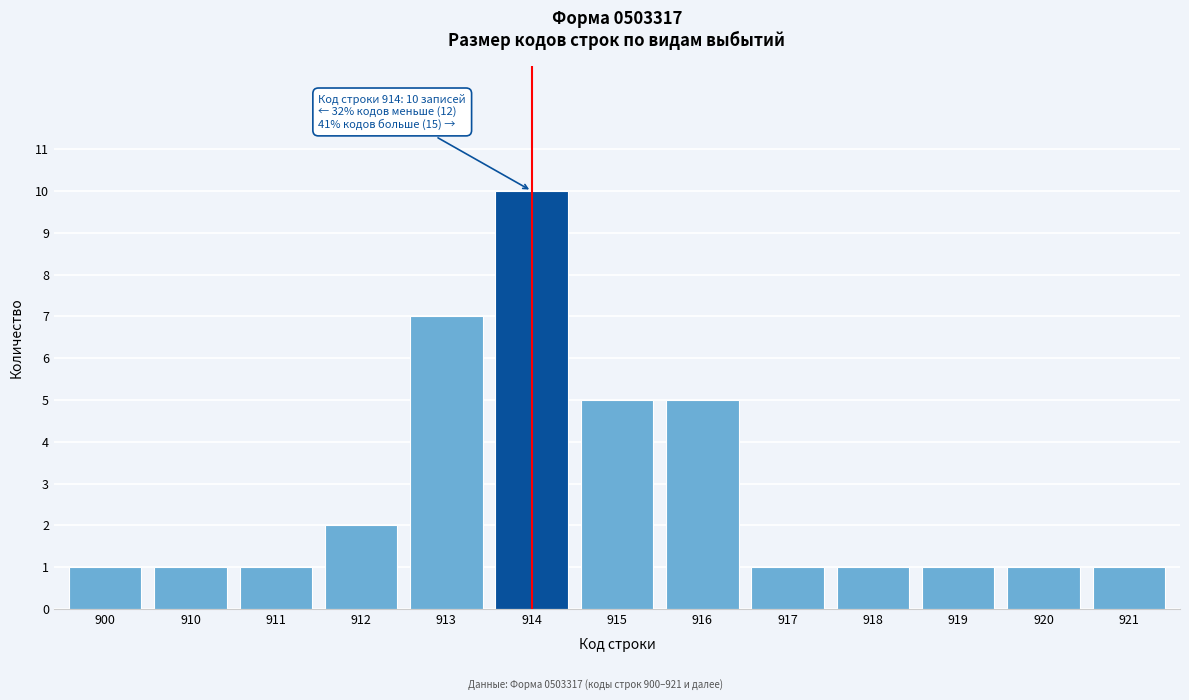

Reading right to left, list all the values displayed in this chart.

921=1	920=1	919=1	918=1	917=1	916=5	915=5	914=10	913=7	912=2	911=1	910=1	900=1